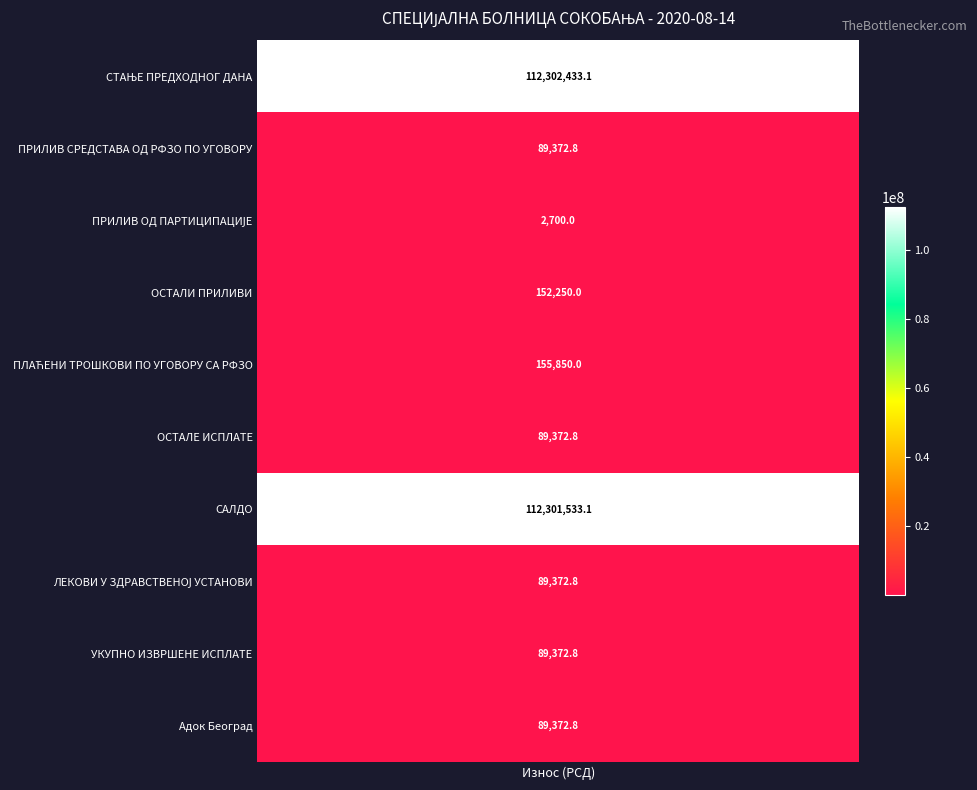

At how many categories does at least one series exceed 32833018?

1